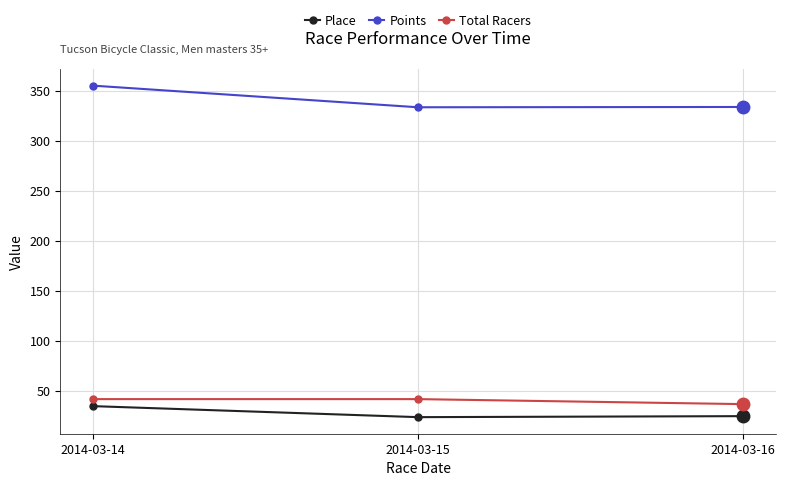

What are all the series names shown in the legend?

Place, Points, Total Racers